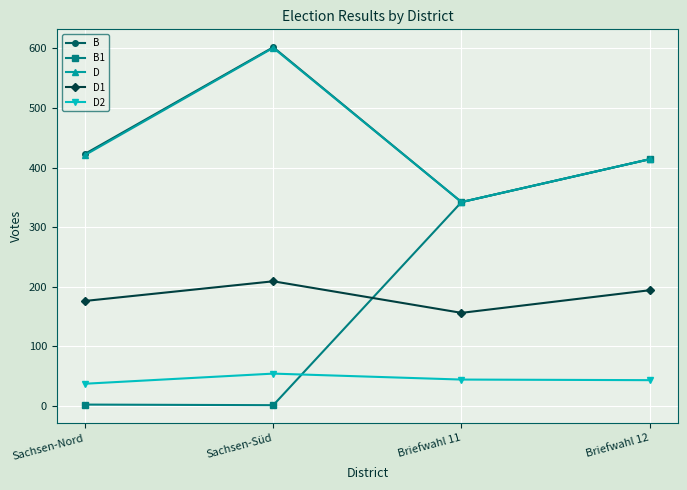

At which category does D1 reach its first local peak?

Sachsen-Süd